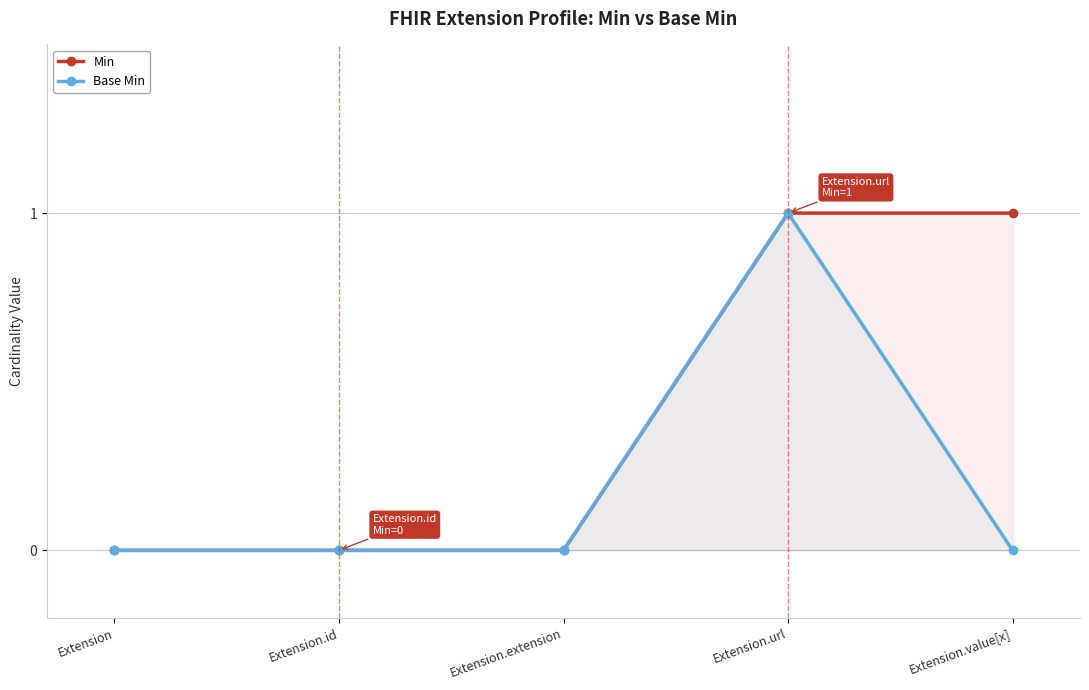

True or false: Base Min and Min cross at least once.

False